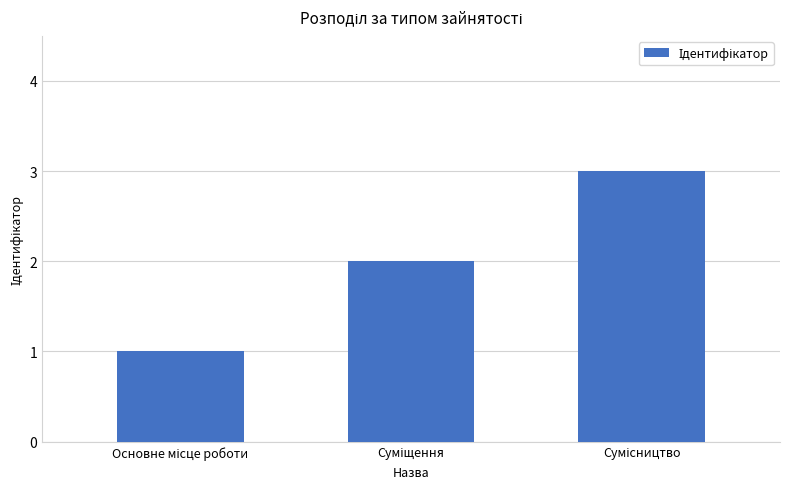

What is the maximum value shown in the chart?

3